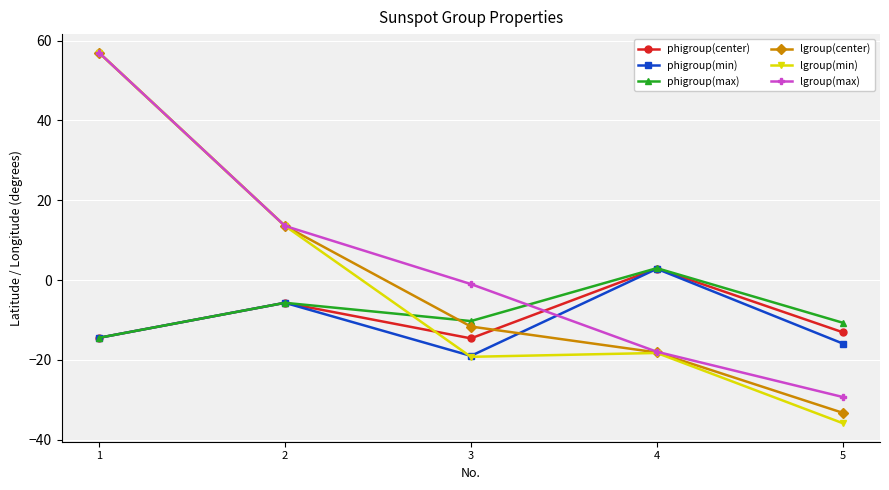

At which category does the chart reach its minimum across all series?

5